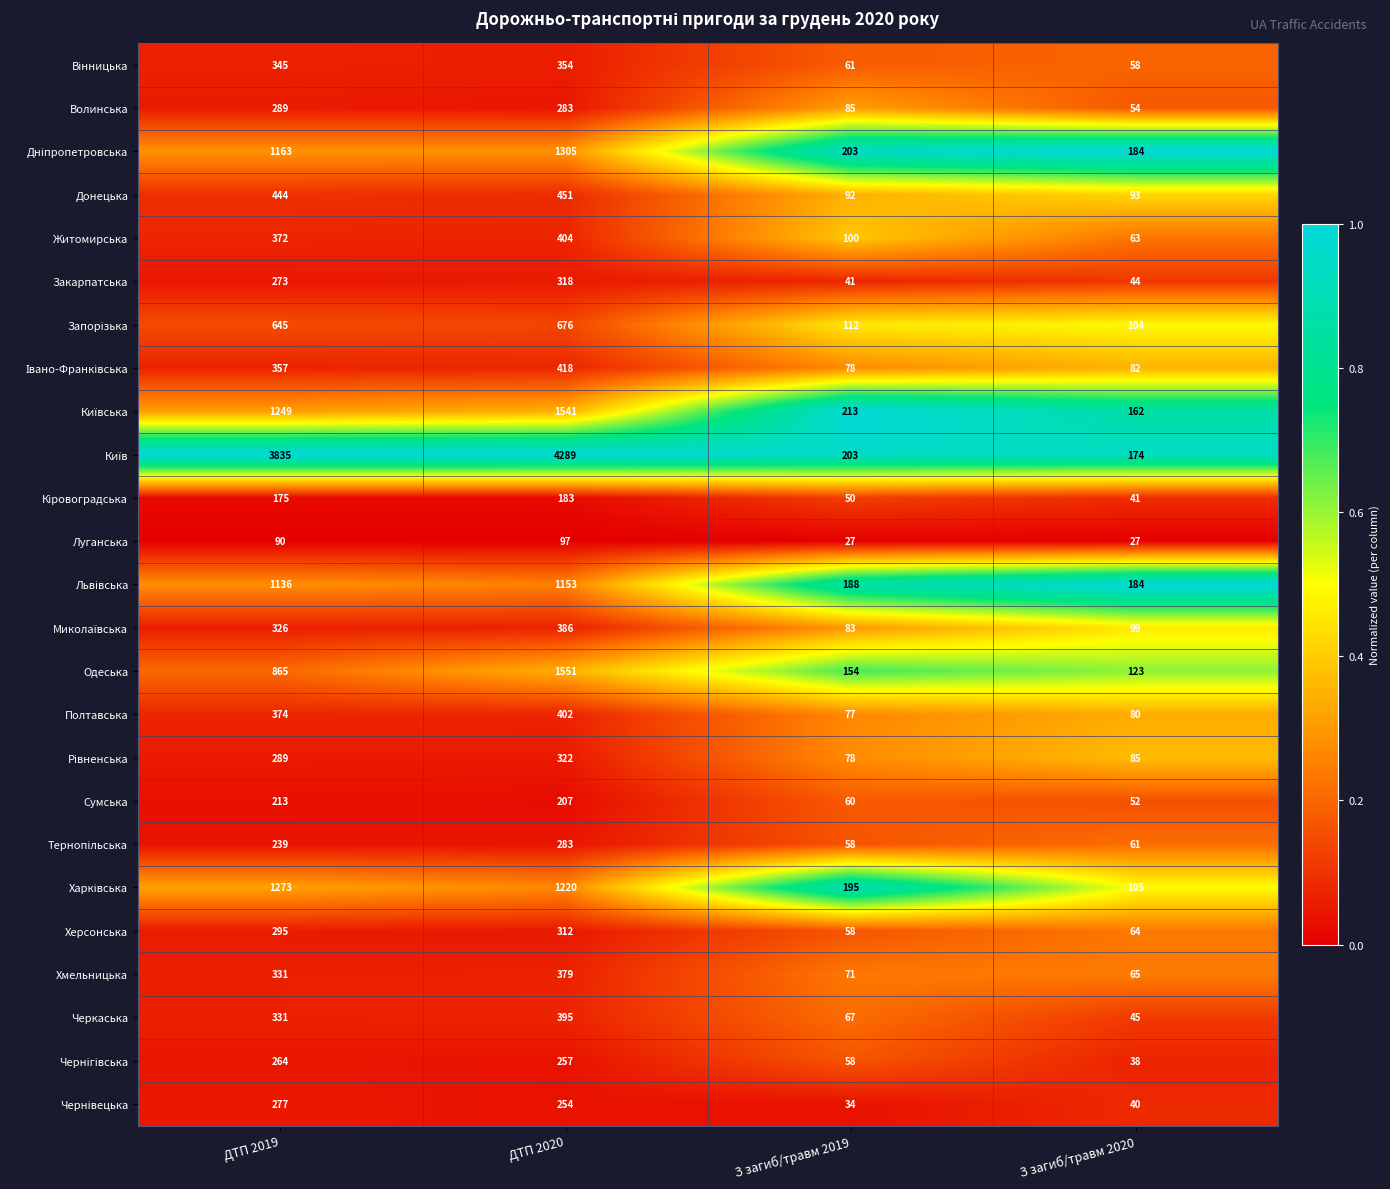

Count the number of categories in the chart.

4